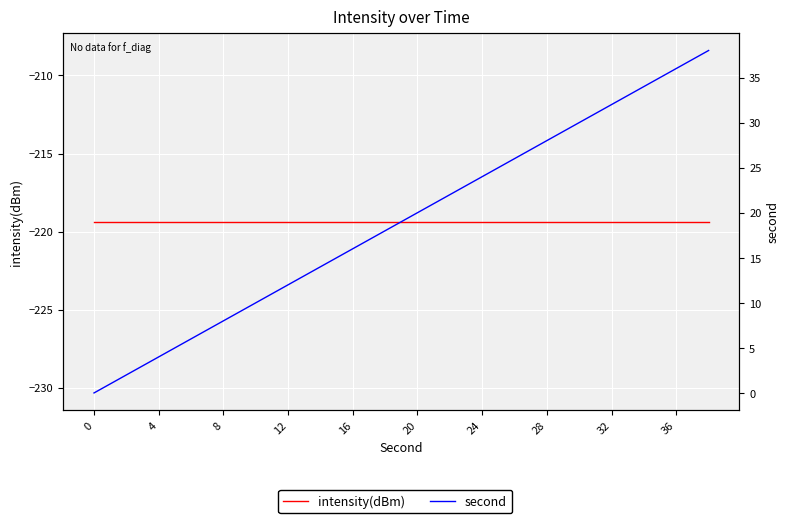

How many lines are shown in the chart?

2